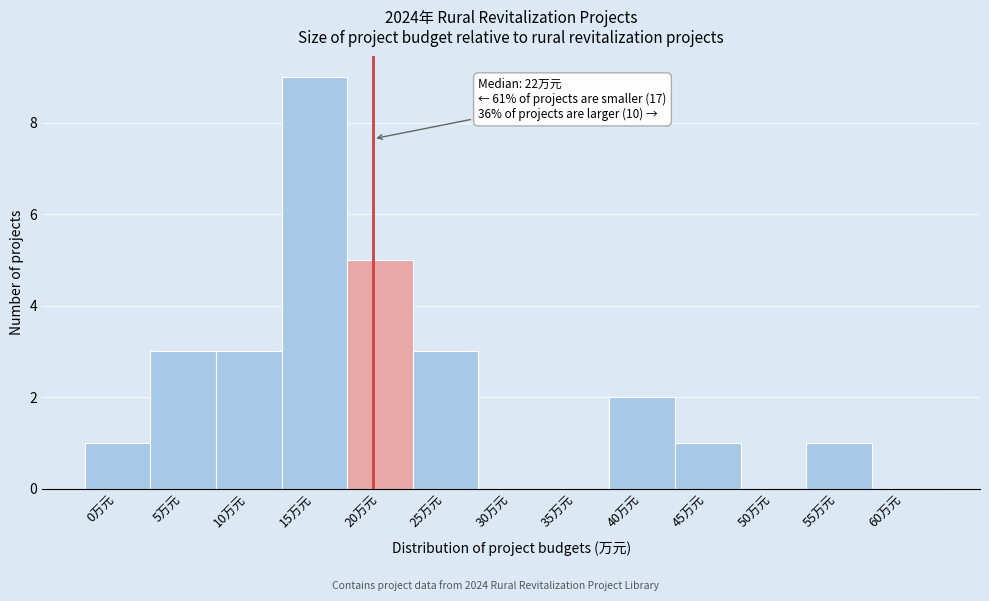

Reading left to right, list all the values displayed in this chart.

0万元=1	5万元=3	10万元=3	15万元=9	20万元=5	25万元=3	30万元=0	35万元=0	40万元=2	45万元=1	50万元=0	55万元=1	60万元=0